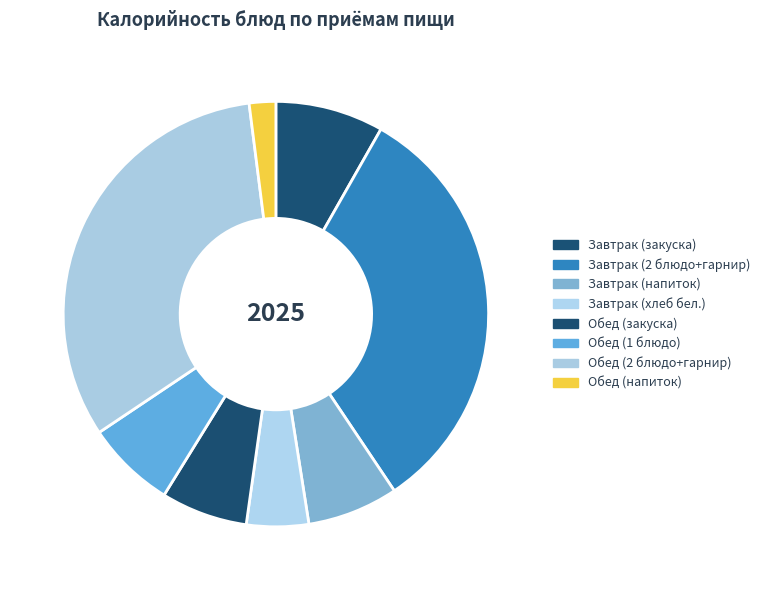

Count the number of slices in the pie.

8